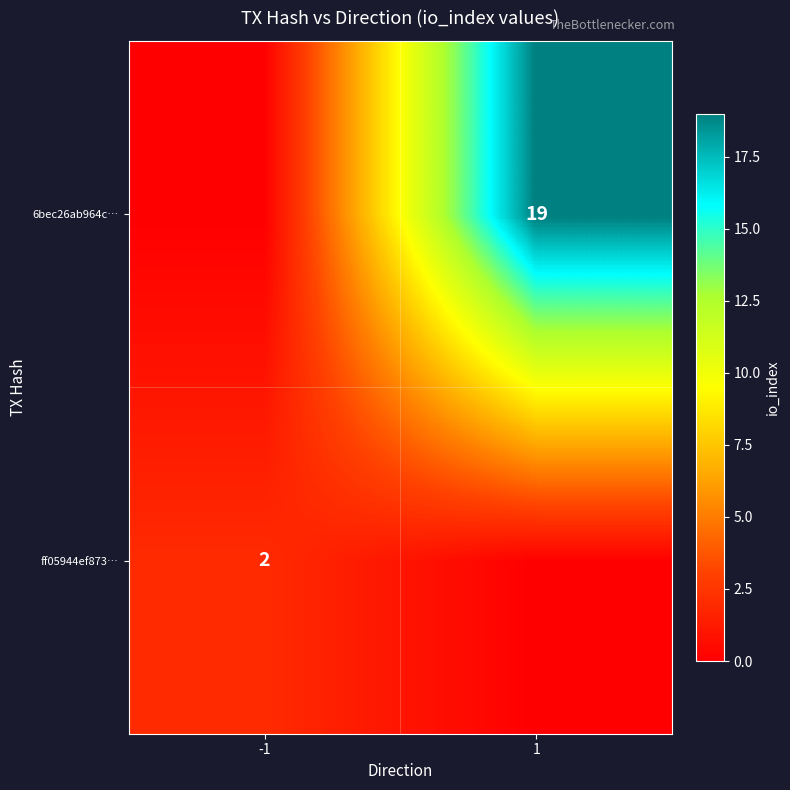

True or false: ff05944ef873… has a value of 3 at -1.

False